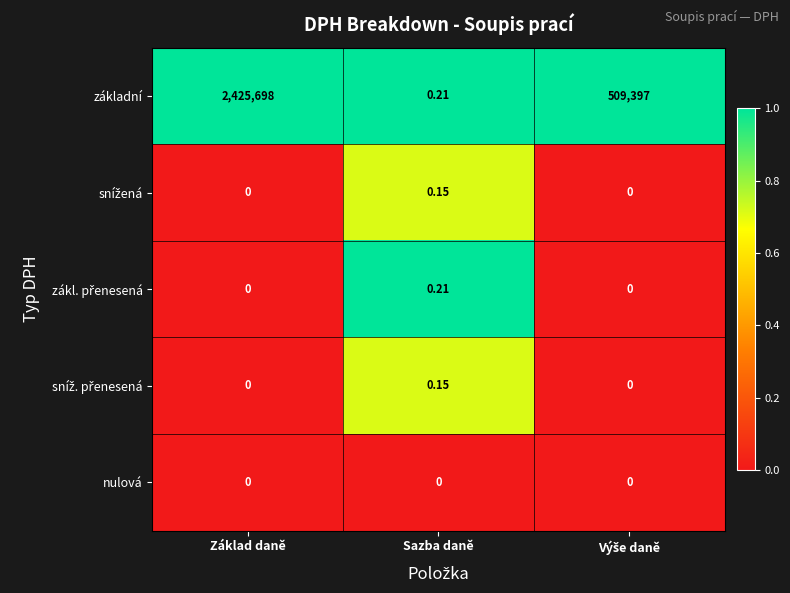

What is the greatest value displayed?

2425698.0